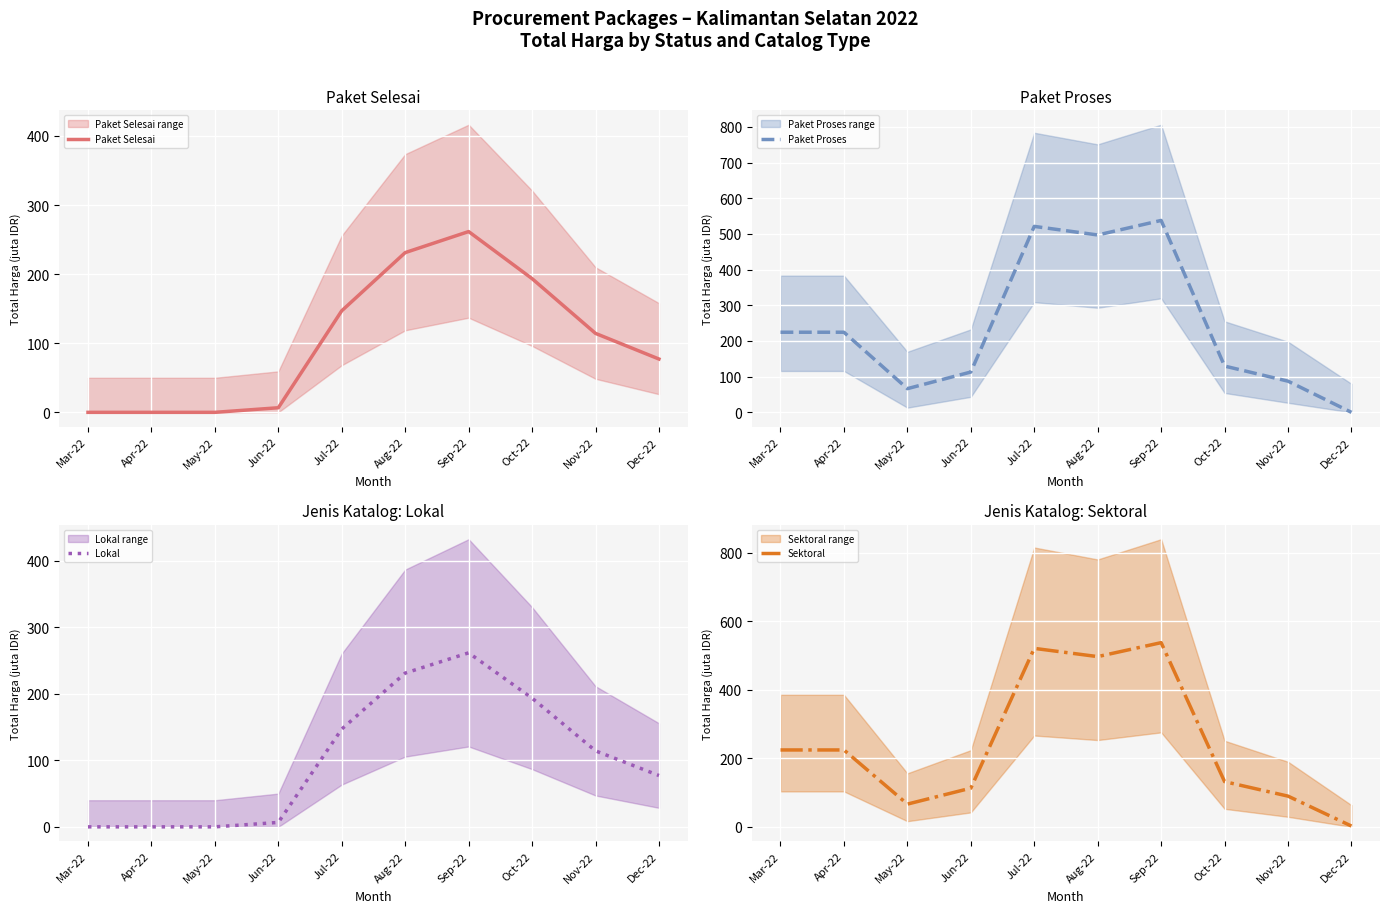

Which category has the highest value in the Sektoral series?

Sep-22